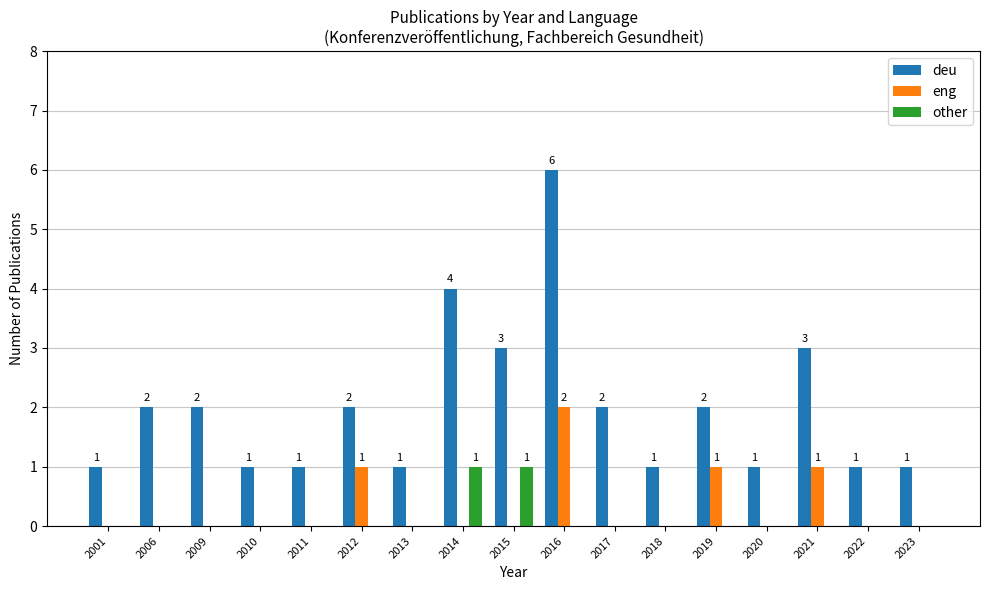

Which series has the largest total across all categories?

deu